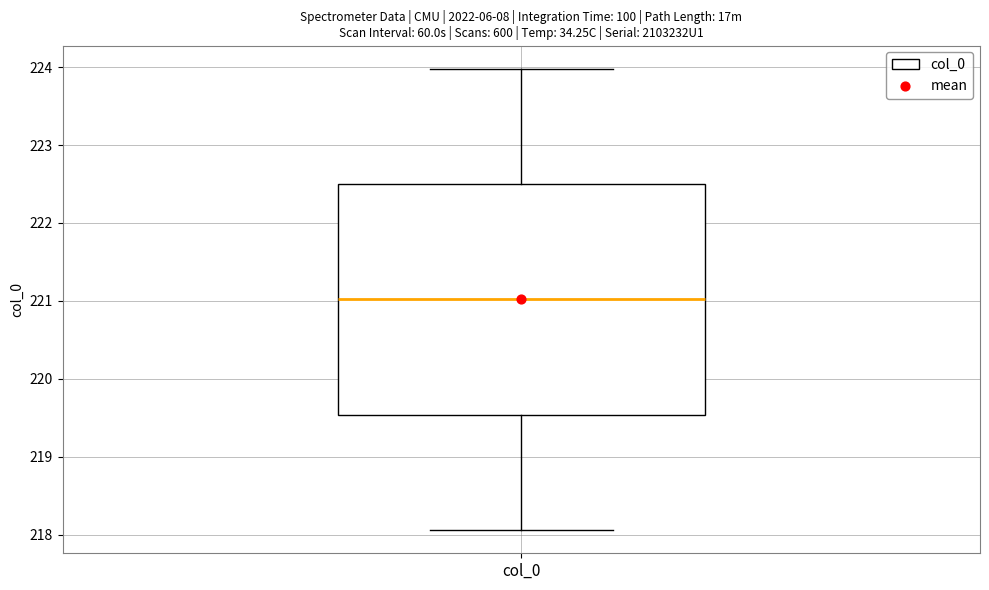

Where does the lower whisker of the box for col_0 end on the y-axis? The values are not printed on the chart, so give them approximately, as read against the axis.

218.1